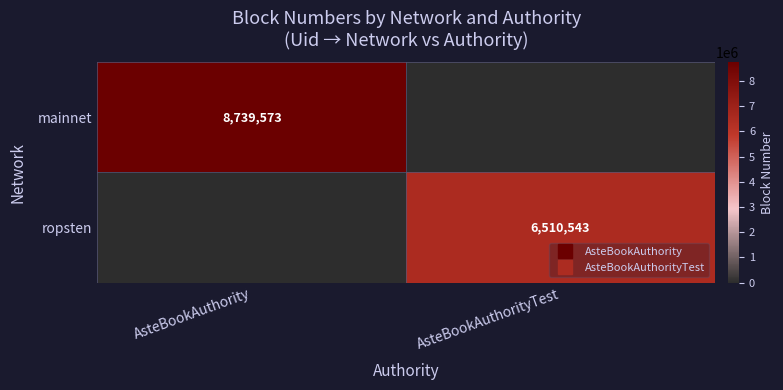

Rank the series at AsteBookAuthorityTest from lowest to highest value.

mainnet, ropsten